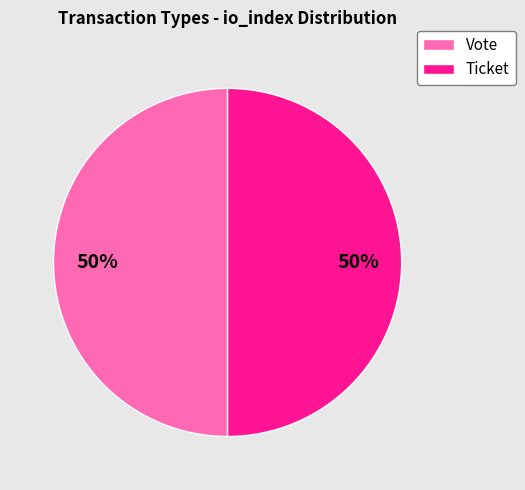

How many segments does this pie chart have?

2